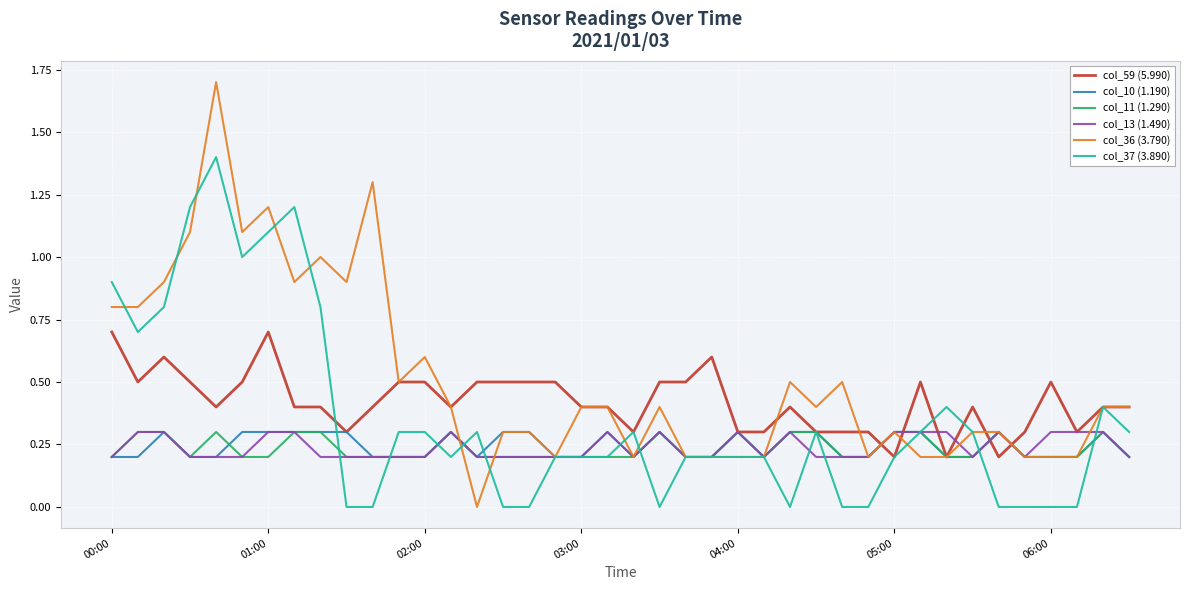

Which series has the widest spread of values?

col_36 (3.790)